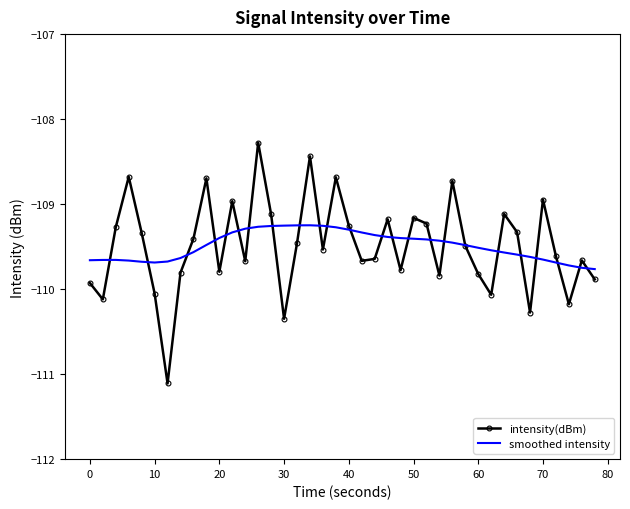

What is the minimum value shown in the chart?

-111.1